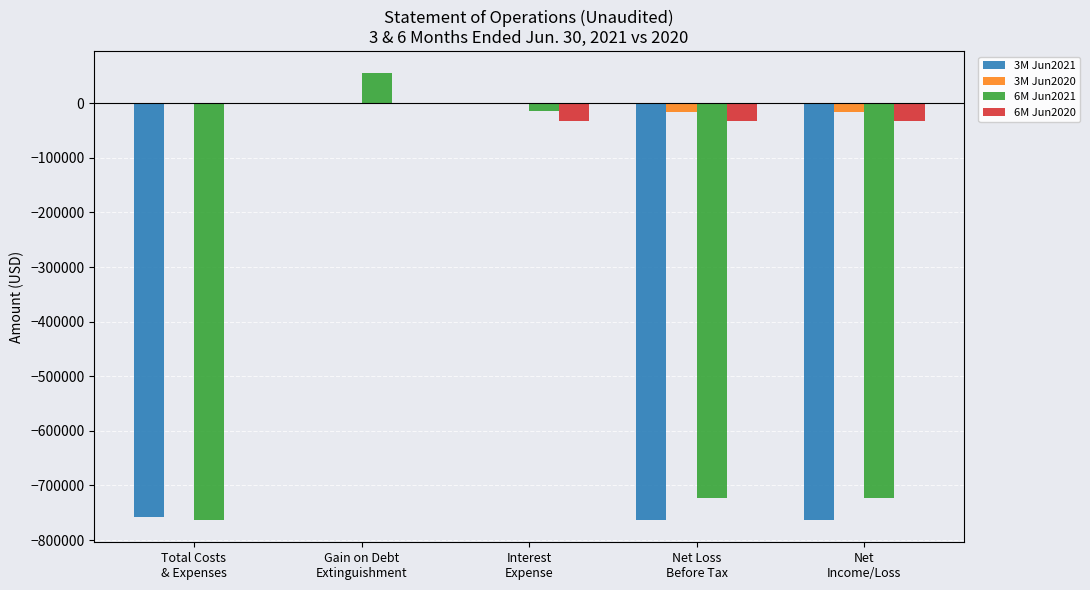

Which series has the largest total across all categories?

3M Jun2020